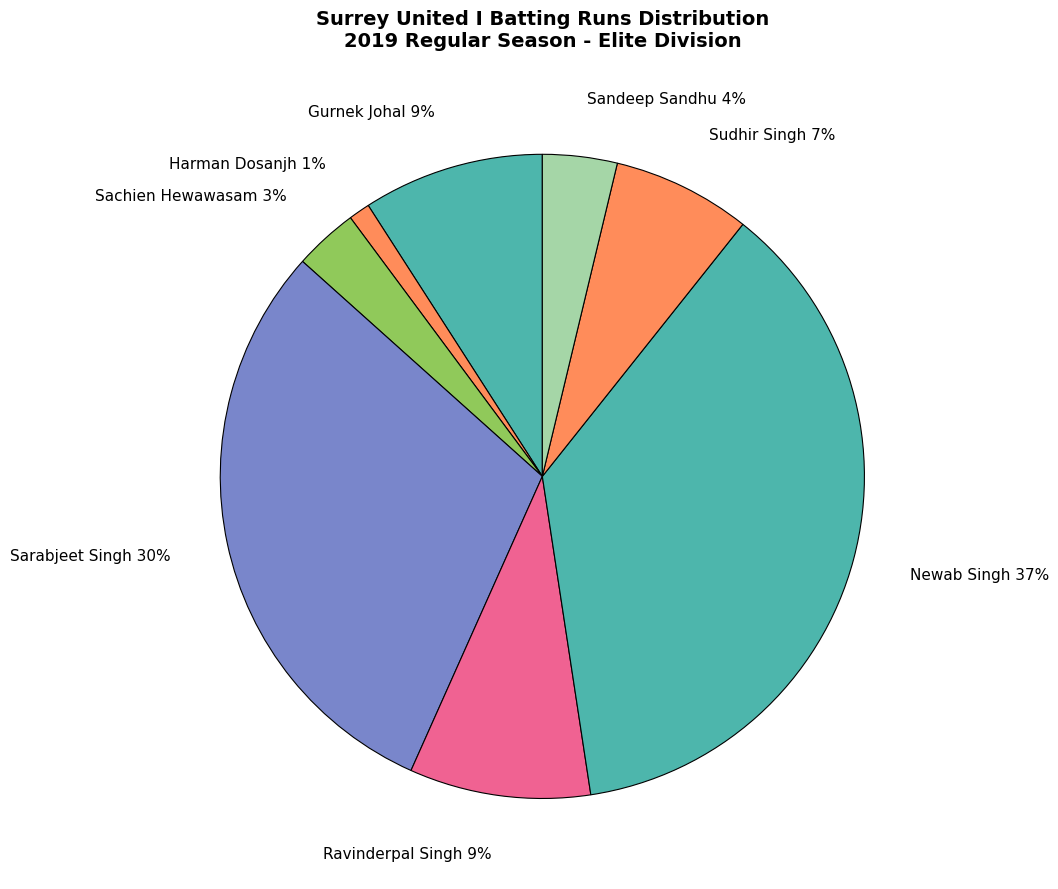

Combined, do Sarabjeet Singh and Sudhir Singh account for over 50%?

No